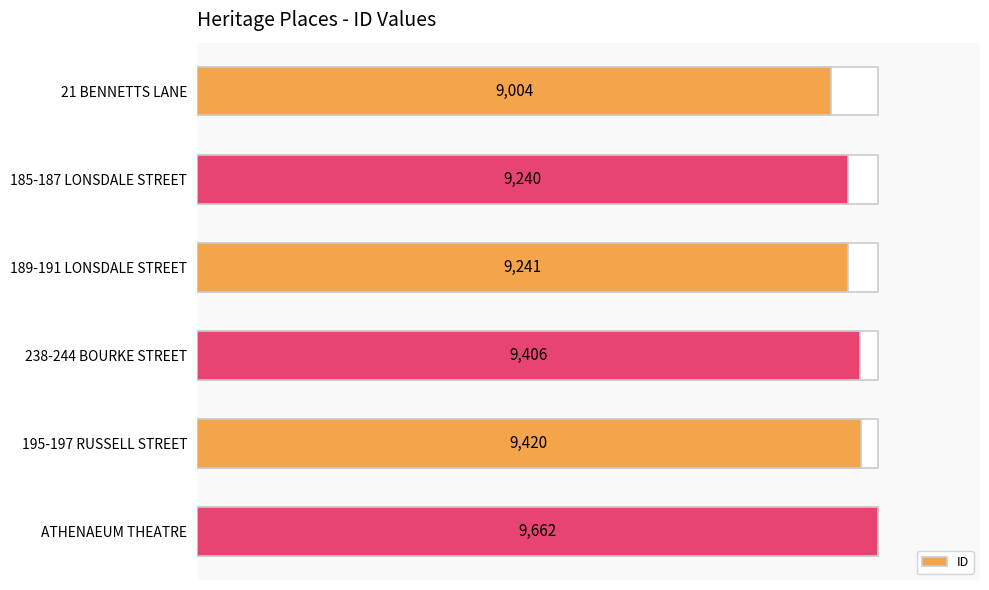

Which has a higher value, 195-197 RUSSELL STREET or 185-187 LONSDALE STREET?

195-197 RUSSELL STREET